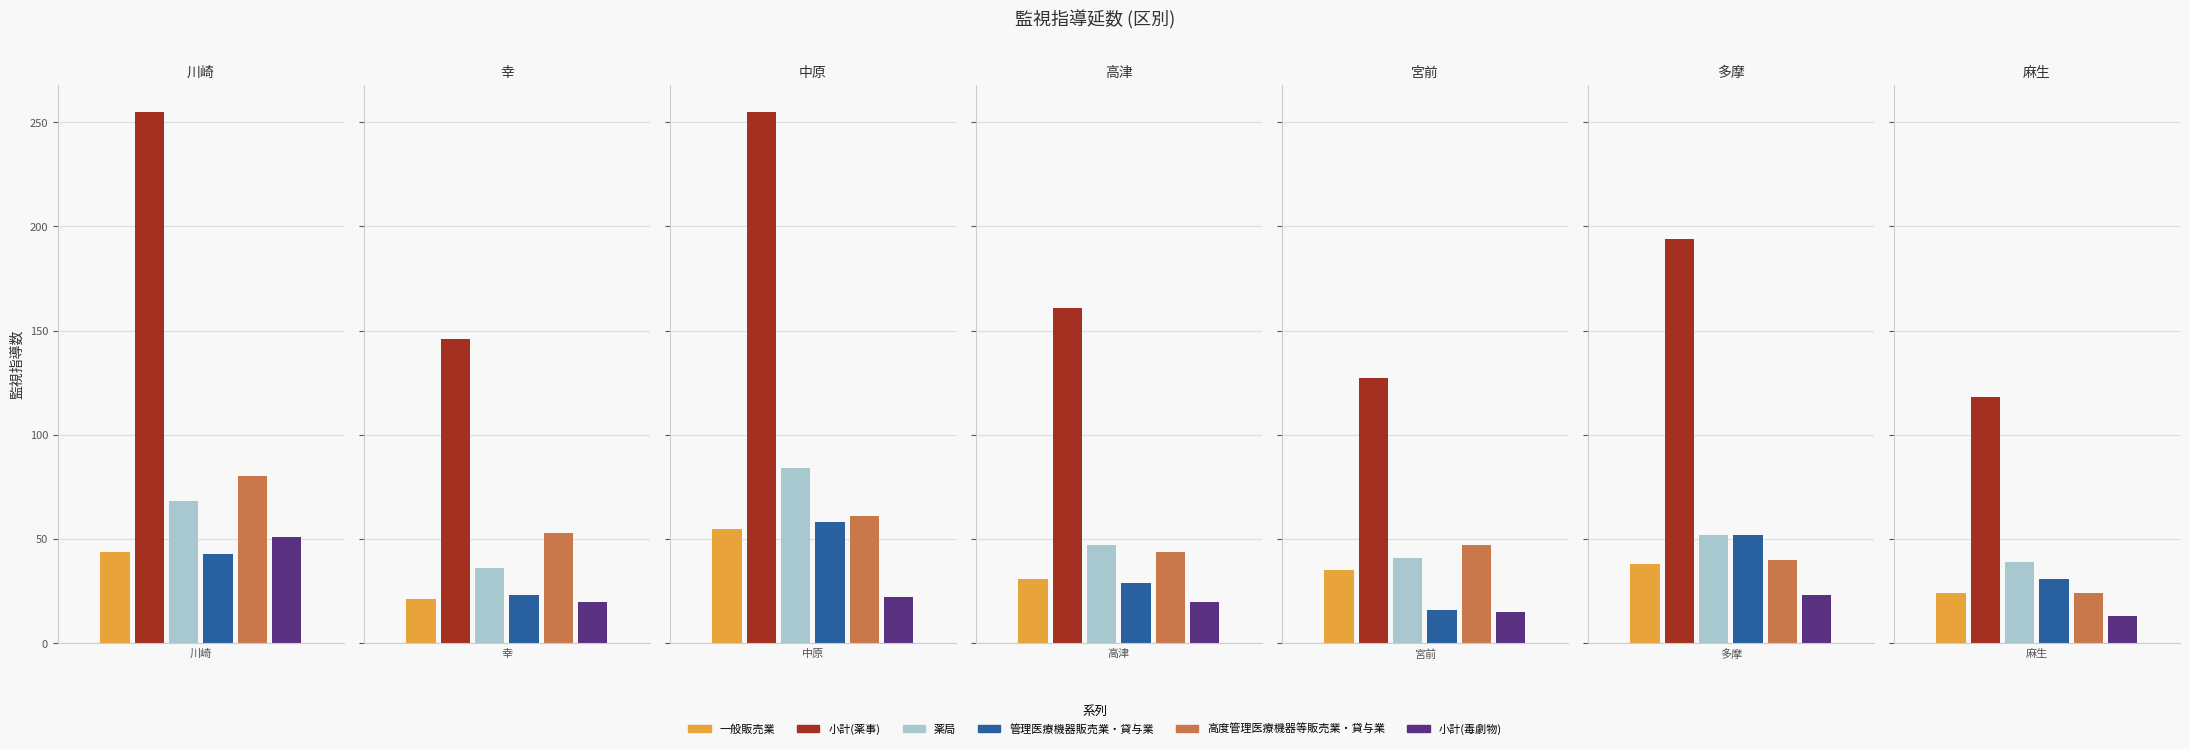

What is the greatest value displayed?

255